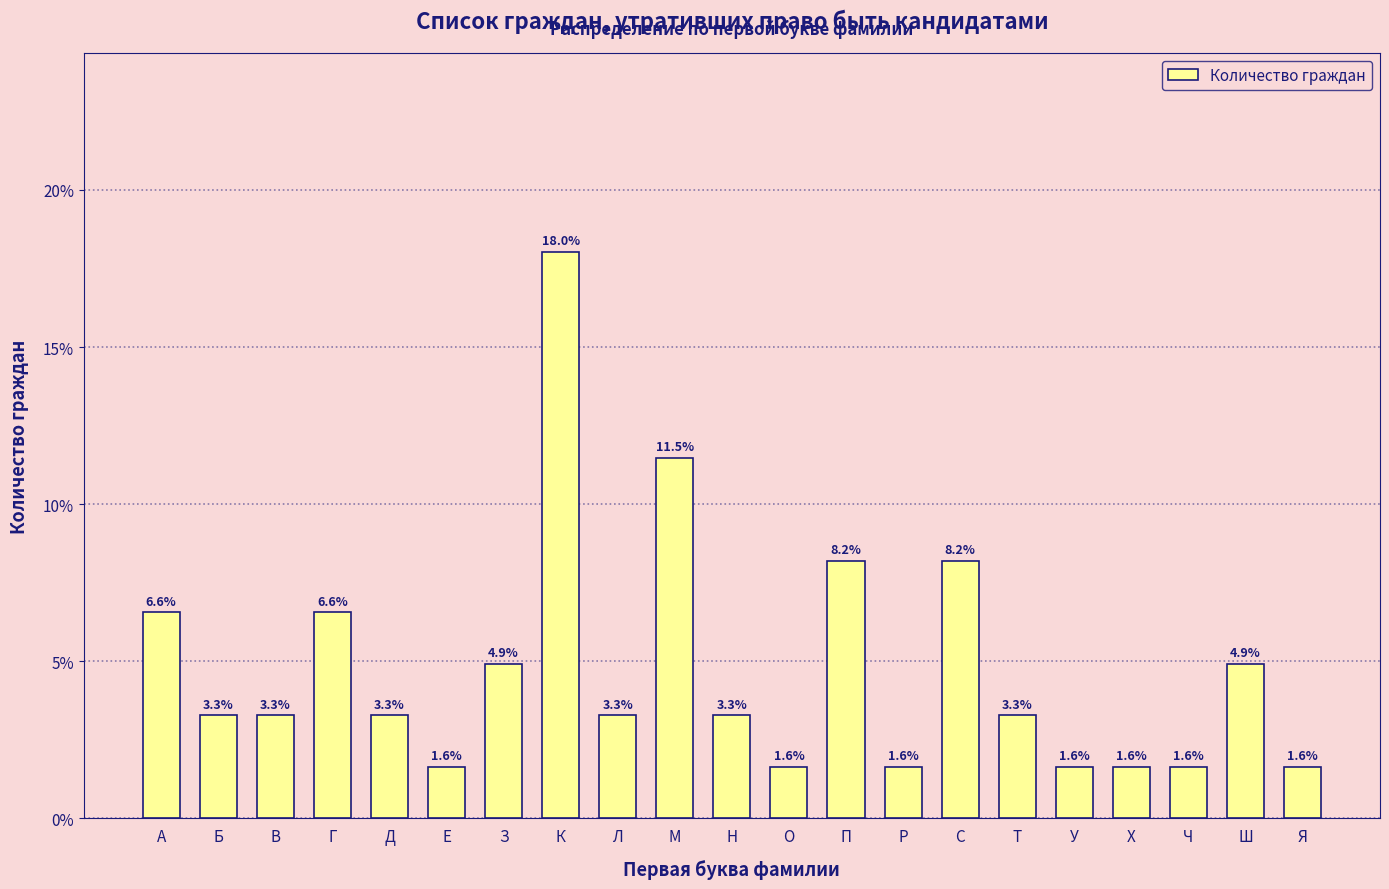

Reading left to right, transcribe all the data shown in this chart.

А=6.6	Б=3.3	В=3.3	Г=6.6	Д=3.3	Е=1.6	З=4.9	К=18.0	Л=3.3	М=11.5	Н=3.3	О=1.6	П=8.2	Р=1.6	С=8.2	Т=3.3	У=1.6	Х=1.6	Ч=1.6	Ш=4.9	Я=1.6